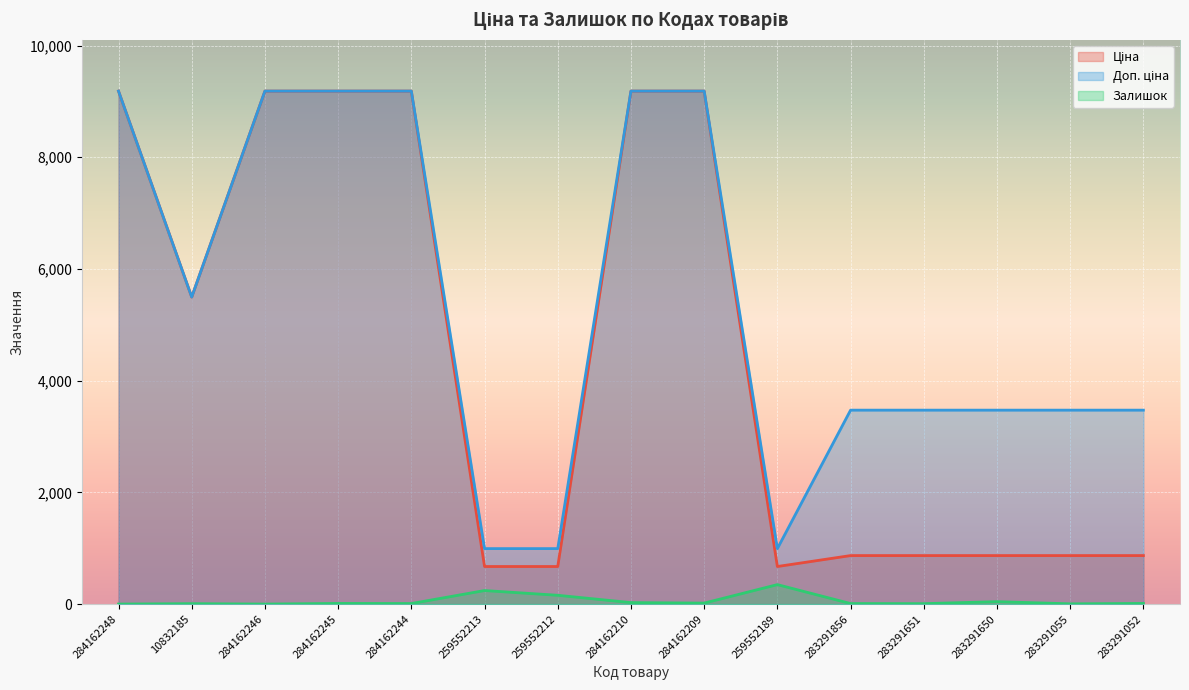

Which series has the largest total across all categories?

Доп. ціна